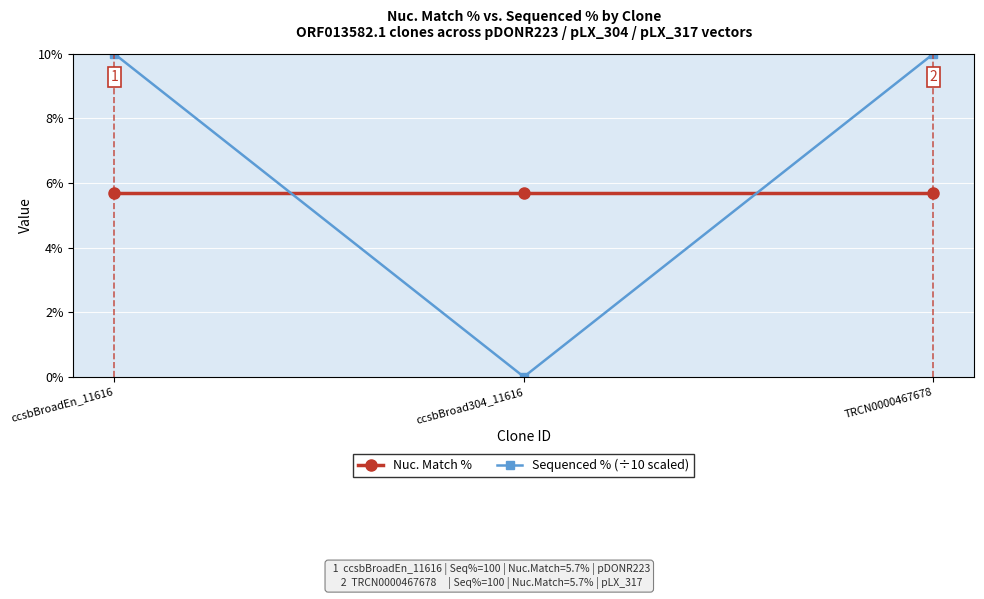

Which category has the lowest value across all series?

ccsbBroad304_11616